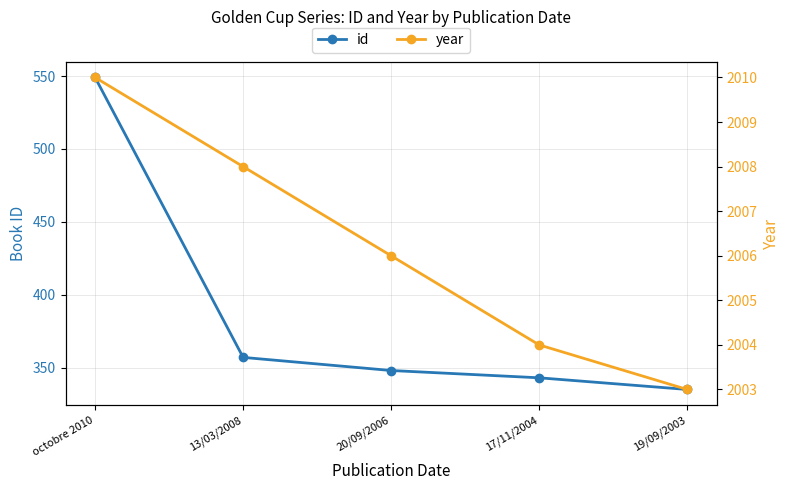

What is the spread (max minus min) of values at 20/09/2006?

1658